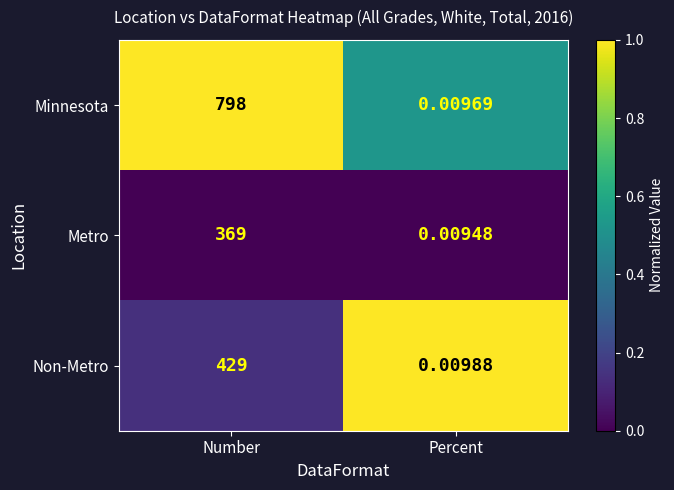

Which category has the highest value across all series?

Number